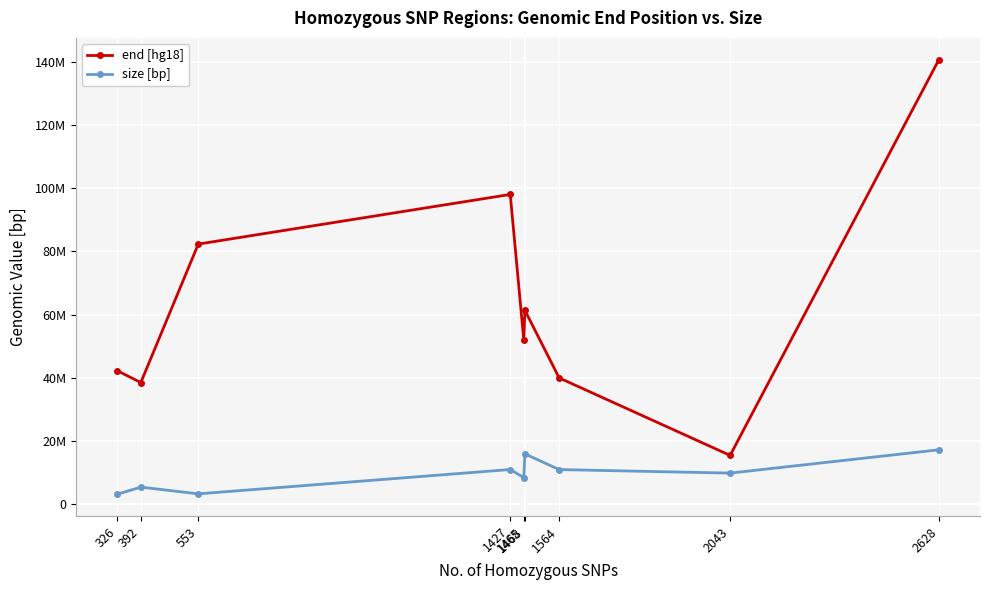

True or false: size [bp] and end [hg18] cross at least once.

False